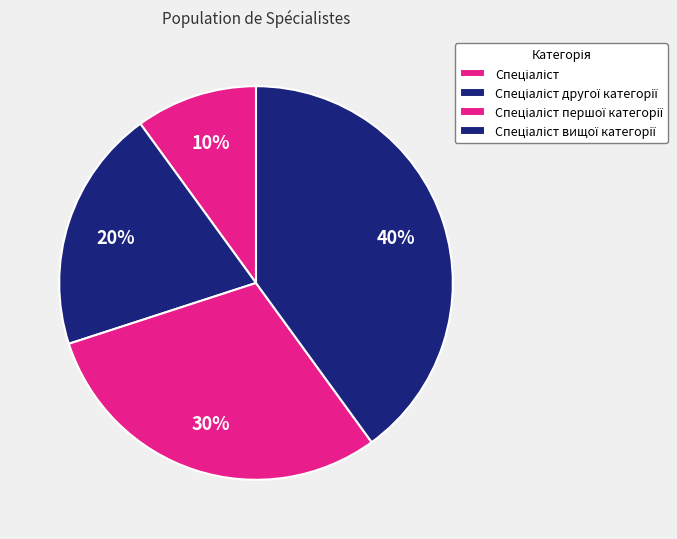

How many slices are in this pie chart?

4